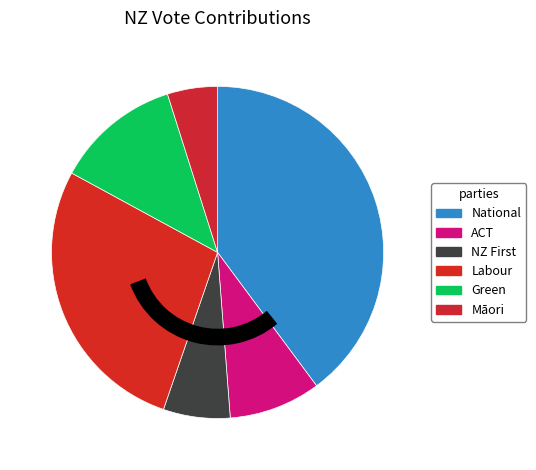

How much of the chart is everything except Labour?

72.4%